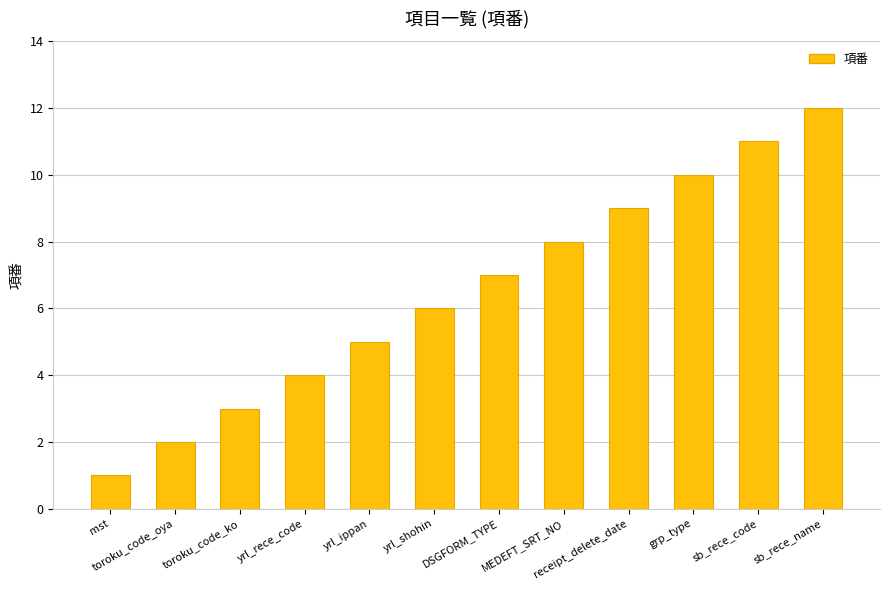

What is the difference between the values at toroku_code_ko and yrl_ippan?

2